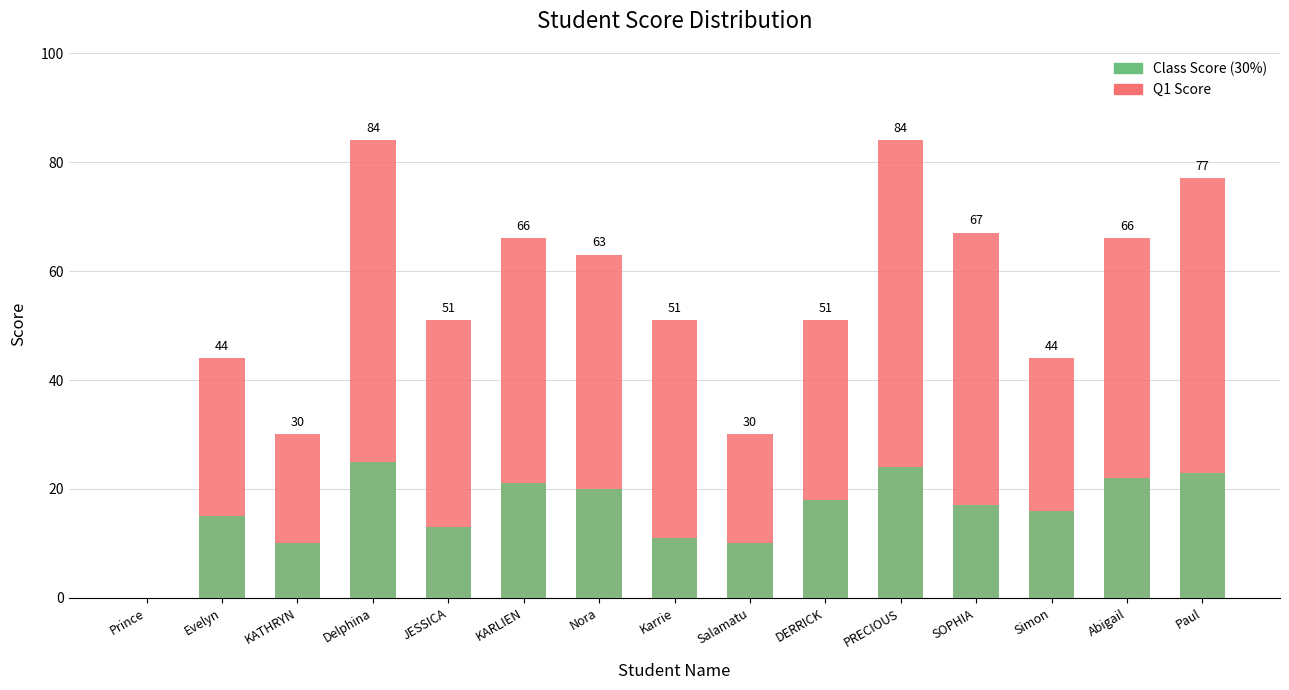

What is the average value of the Q1 Score series?

54